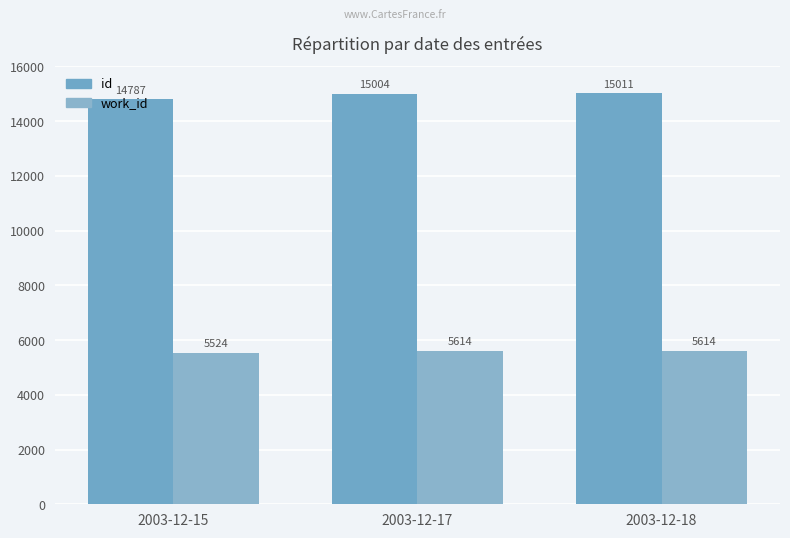

Which series has the widest spread of values?

id